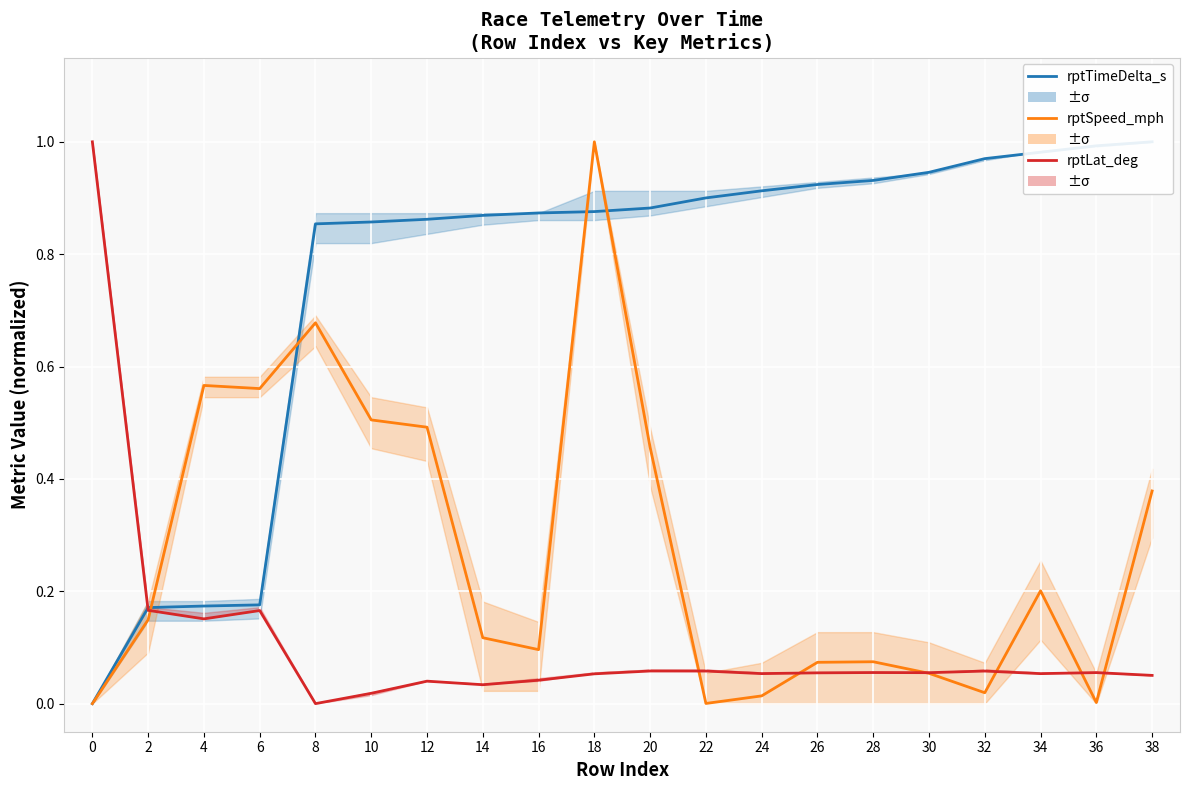

Is it true that rptTimeDelta_s equals 0.2 at 2?

True